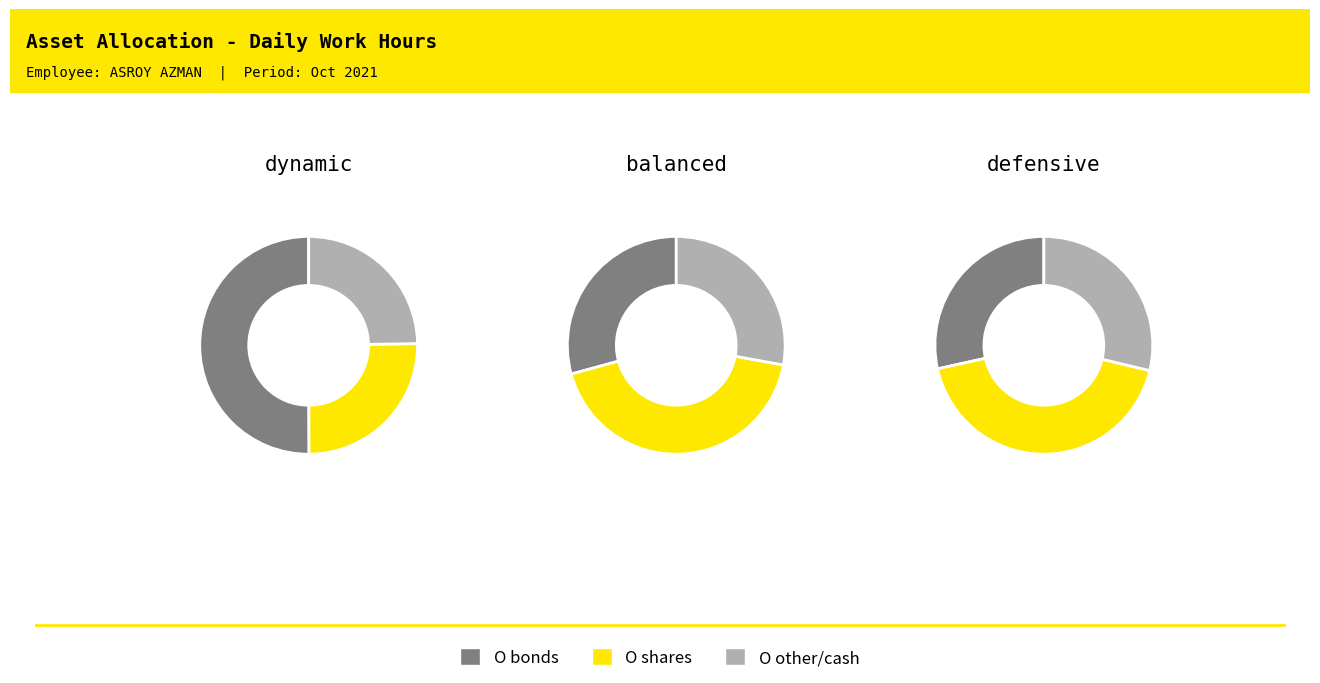

True or false: 14-Thu accounts for 1% of the total.

False